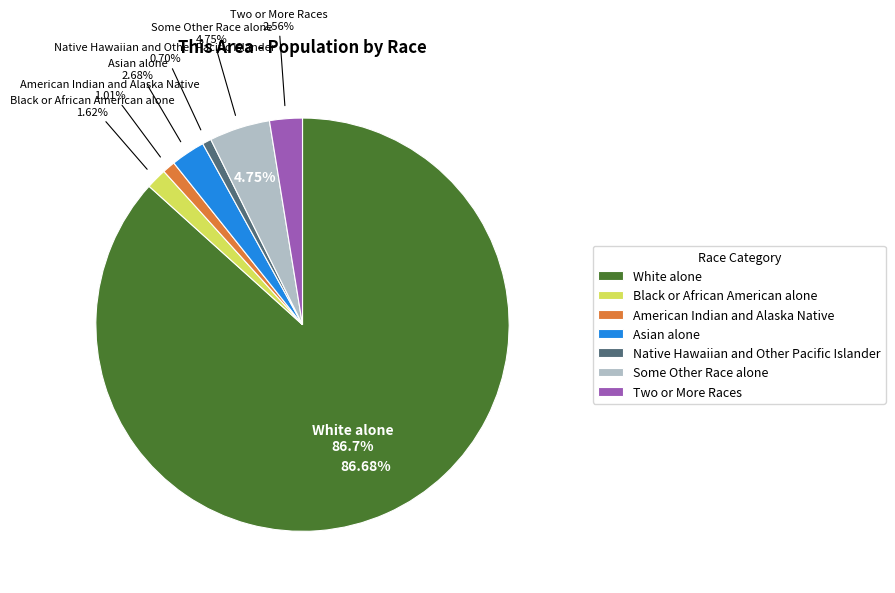

How many slices are in this pie chart?

7